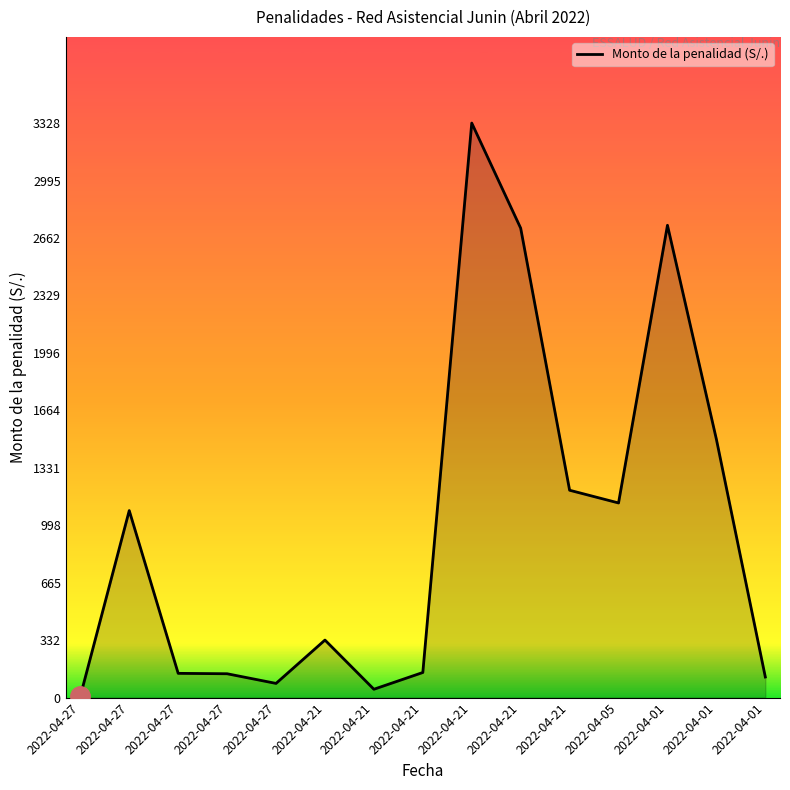

Reading left to right, transcribe all the data shown in this chart.

7.9	1083.3	140.5	138.2	82.2	333.3	48.4	145.5	3328.1	2719.2	1201.2	1127.5	2736.0	1496.3	119.3